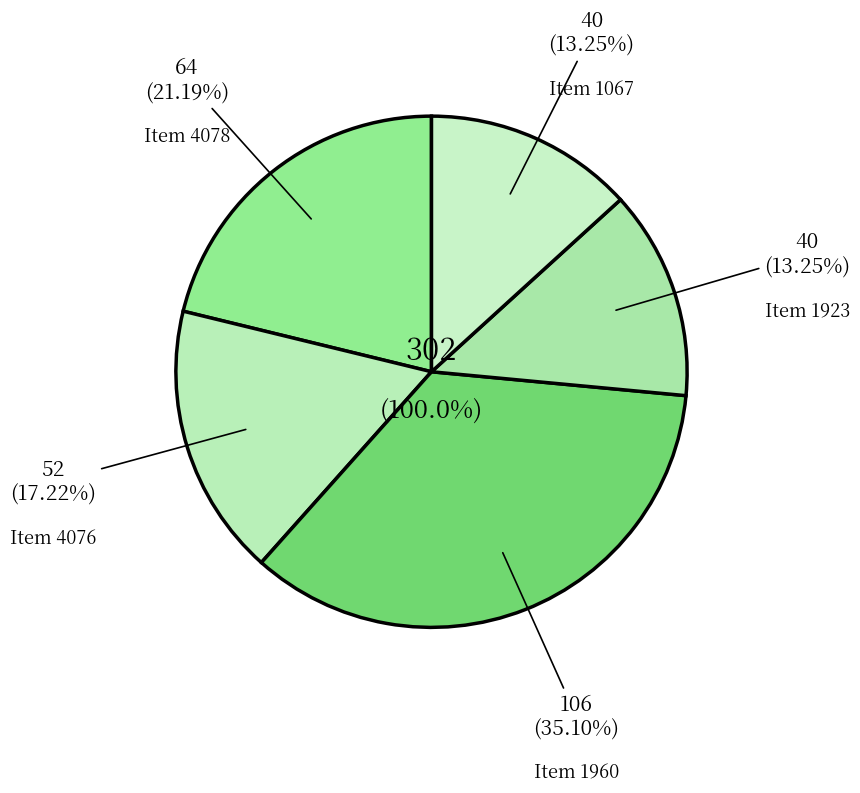

What is the change in value from 4078 to 1067?

-24